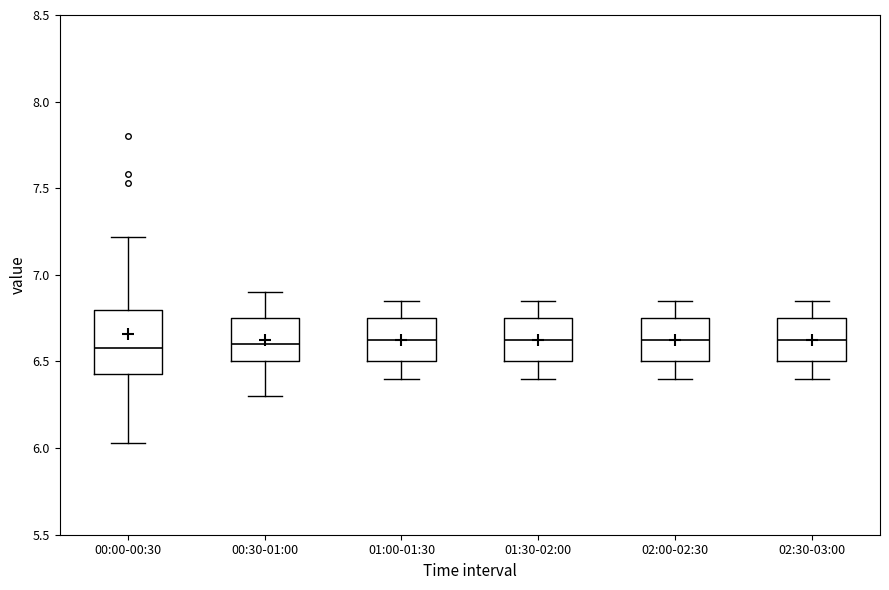

Where is the upper edge of the box for 02:00-02:30 on the y-axis? The values are not printed on the chart, so give them approximately, as read against the axis.

6.75